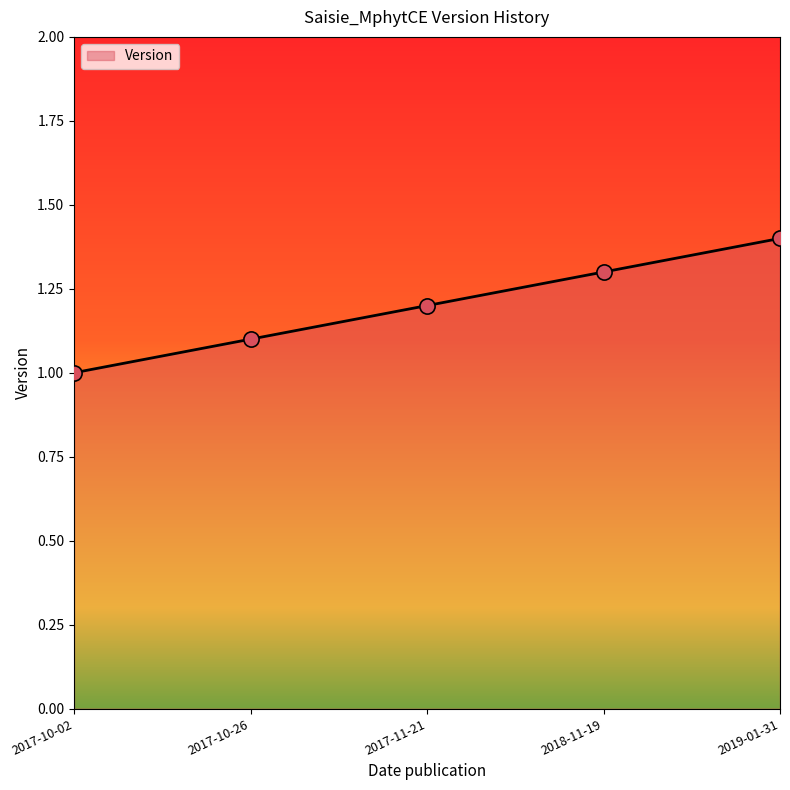

Between 2017-10-26 and 2018-11-19, which is larger?

2018-11-19